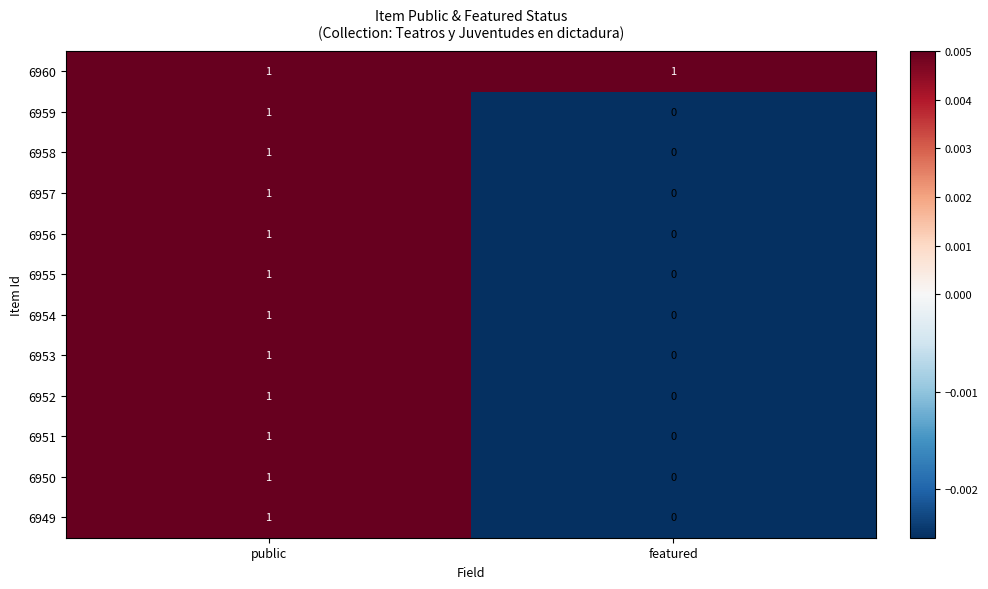

Rank the categories by 6959 value from lowest to highest.

featured, public